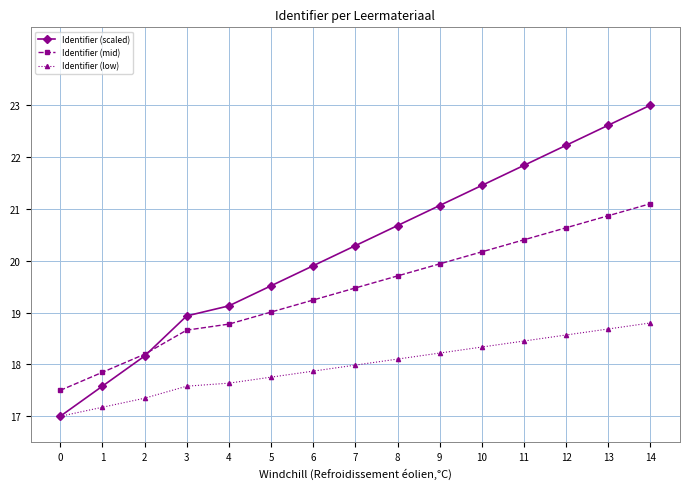

Is it true that Identifier (low) equals 17.3 at 2?

True